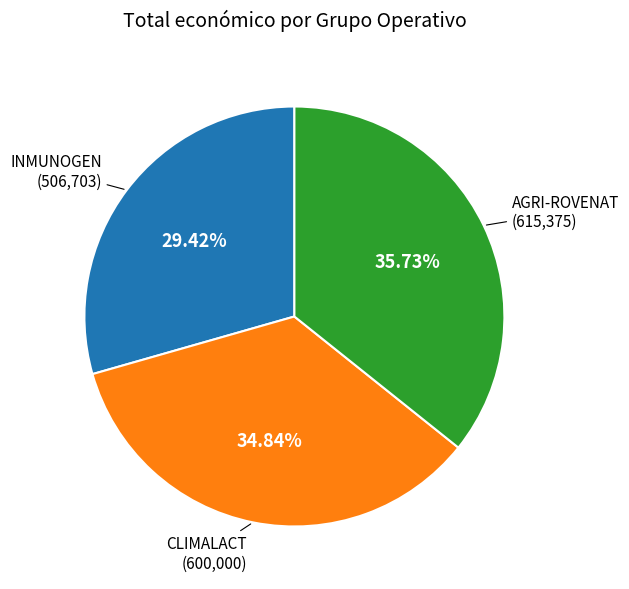

The CLIMALACT slice represents 46% of the pie. True or false?

False